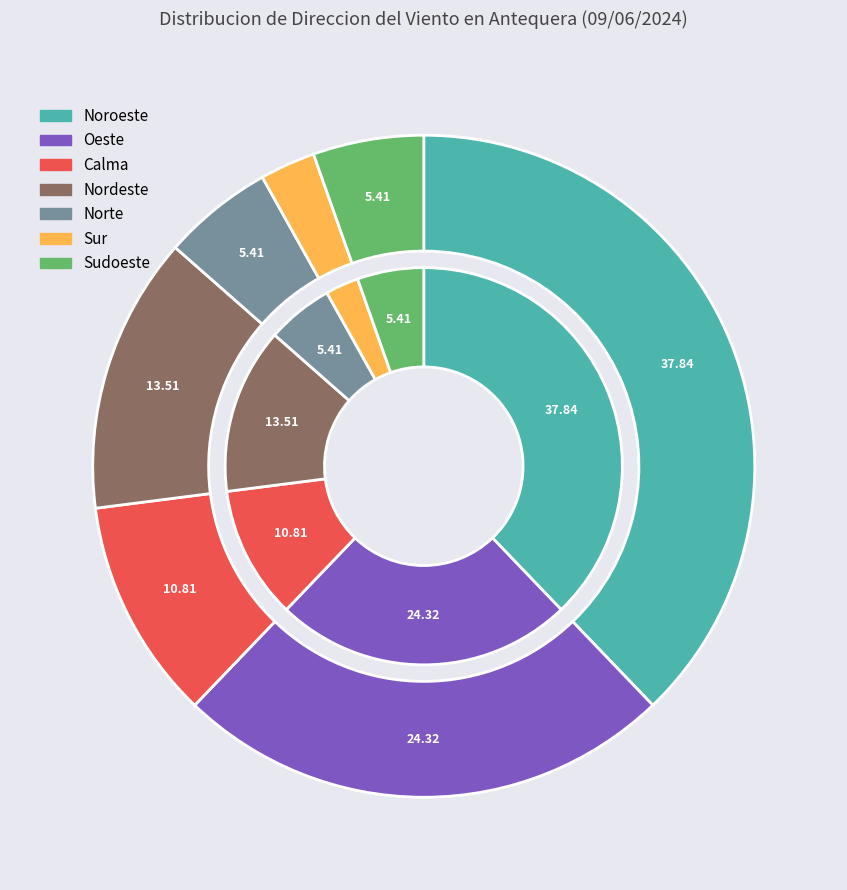

What percentage is the Oeste slice, to the nearest percent?

24%